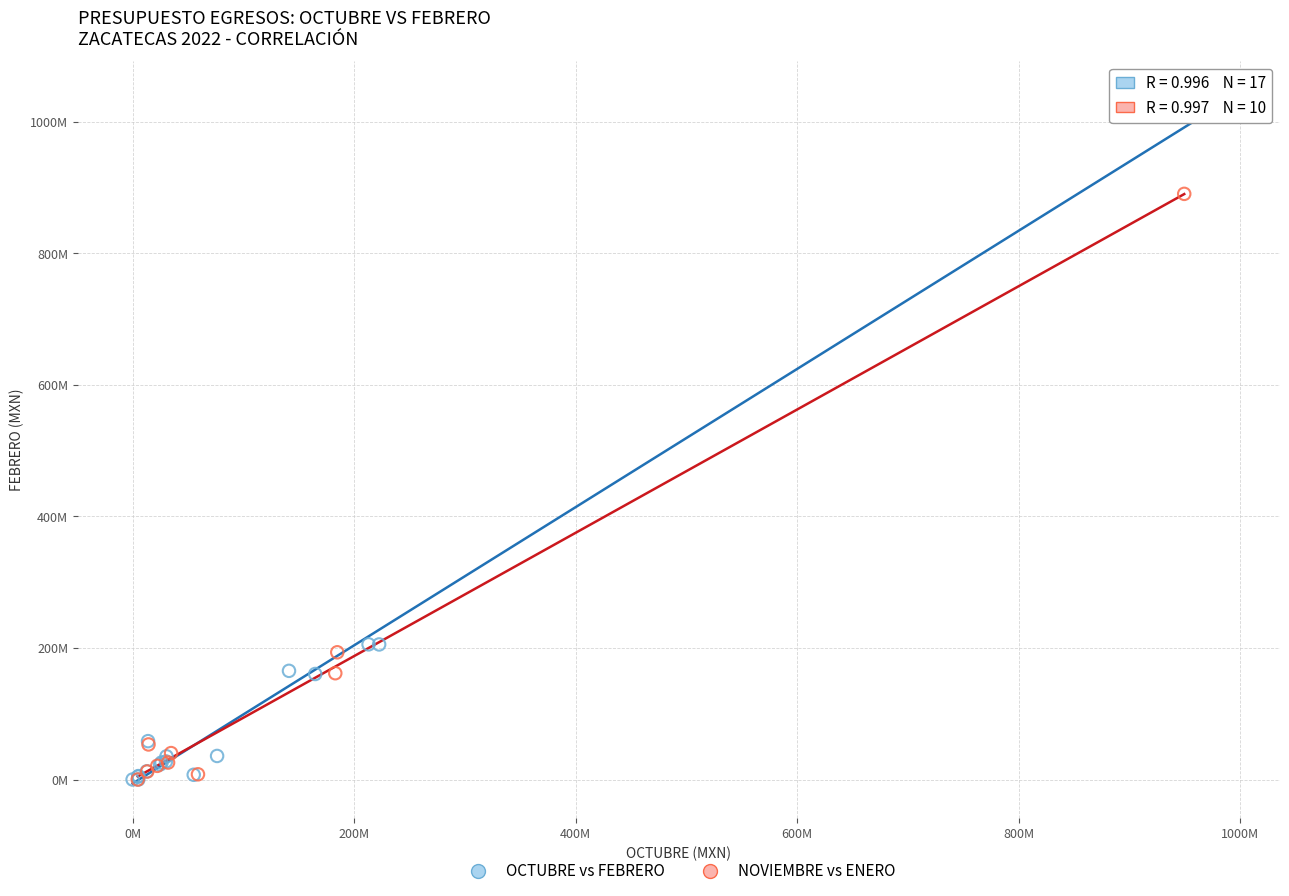

Which series has the widest spread of Y values?

OCTUBRE vs FEBRERO